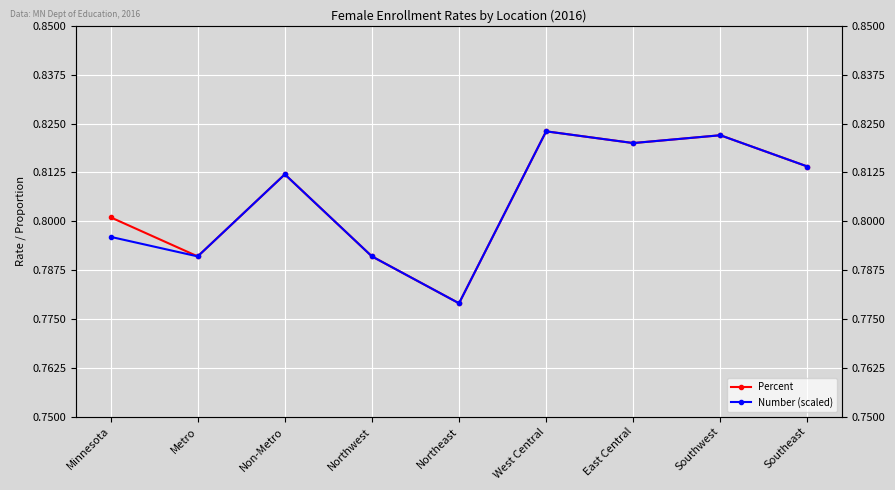

True or false: Number (scaled) and Percent intersect in this chart.

False